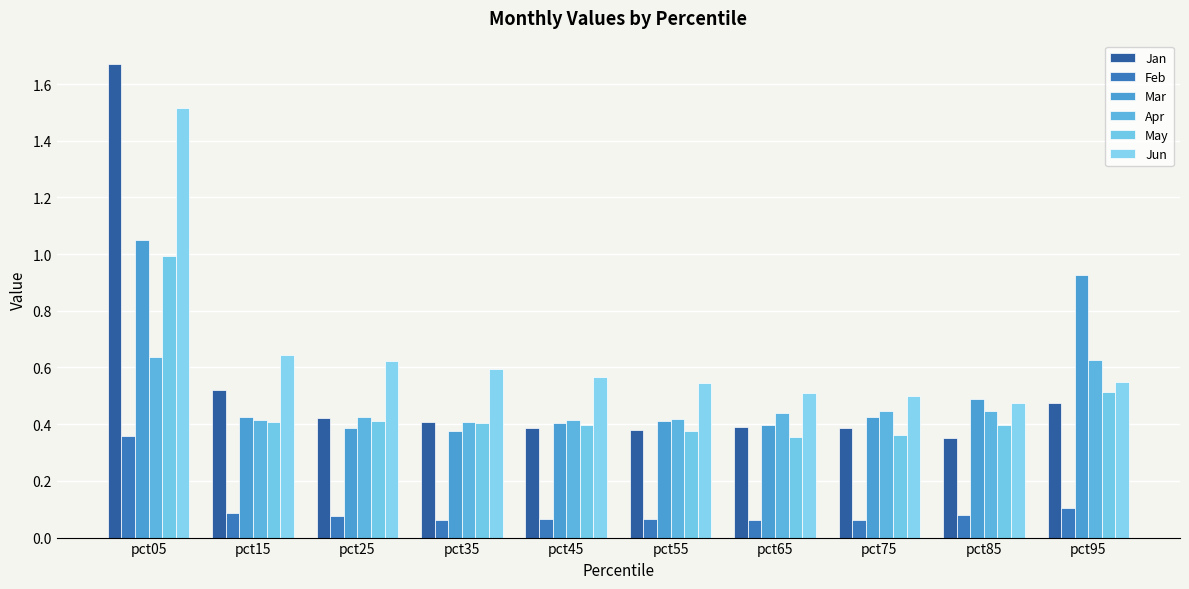

Reading left to right, what are all the values shown in this chart?

Jan: pct05=1.7	pct15=0.5	pct25=0.4	pct35=0.4	pct45=0.4	pct55=0.4	pct65=0.4	pct75=0.4	pct85=0.4	pct95=0.5
Feb: pct05=0.4	pct15=0.1	pct25=0.1	pct35=0.1	pct45=0.1	pct55=0.1	pct65=0.1	pct75=0.1	pct85=0.1	pct95=0.1
Mar: pct05=1.0	pct15=0.4	pct25=0.4	pct35=0.4	pct45=0.4	pct55=0.4	pct65=0.4	pct75=0.4	pct85=0.5	pct95=0.9
Apr: pct05=0.6	pct15=0.4	pct25=0.4	pct35=0.4	pct45=0.4	pct55=0.4	pct65=0.4	pct75=0.4	pct85=0.4	pct95=0.6
May: pct05=1.0	pct15=0.4	pct25=0.4	pct35=0.4	pct45=0.4	pct55=0.4	pct65=0.4	pct75=0.4	pct85=0.4	pct95=0.5
Jun: pct05=1.5	pct15=0.6	pct25=0.6	pct35=0.6	pct45=0.6	pct55=0.5	pct65=0.5	pct75=0.5	pct85=0.5	pct95=0.5